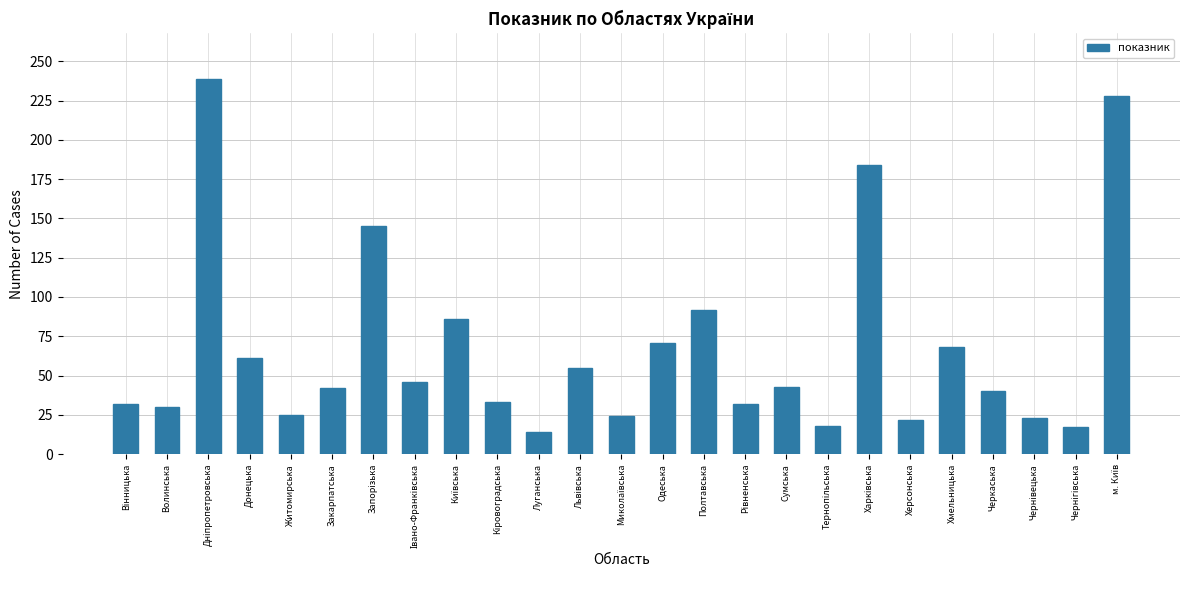

Read the value at Черкаська, to the nearest 5.

40